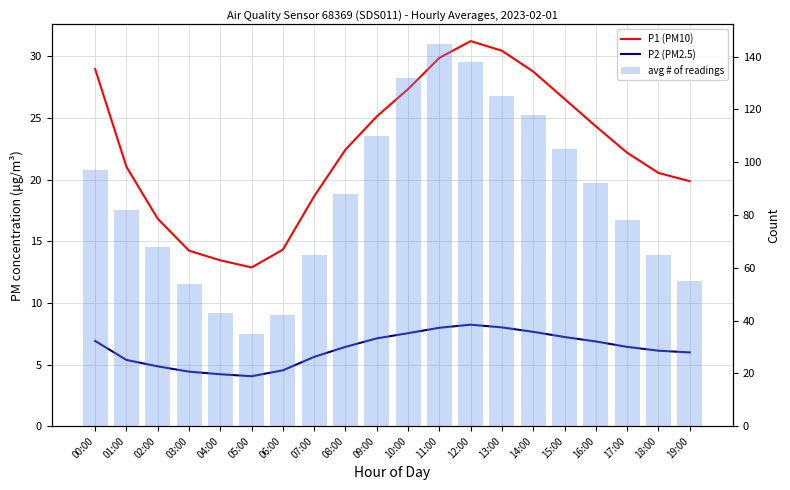

What is the minimum value for P2 (PM2.5)?

4.0